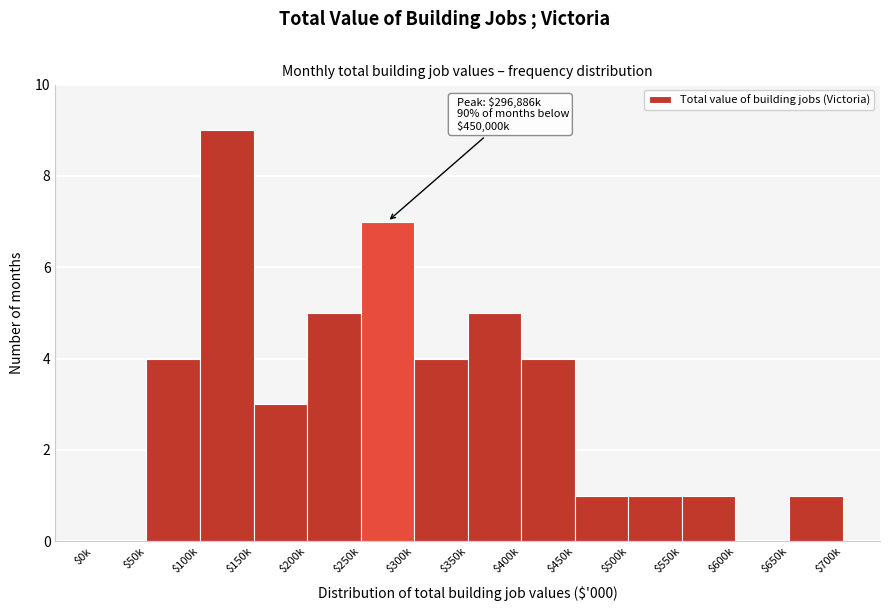

What is the maximum value shown in the chart?

9